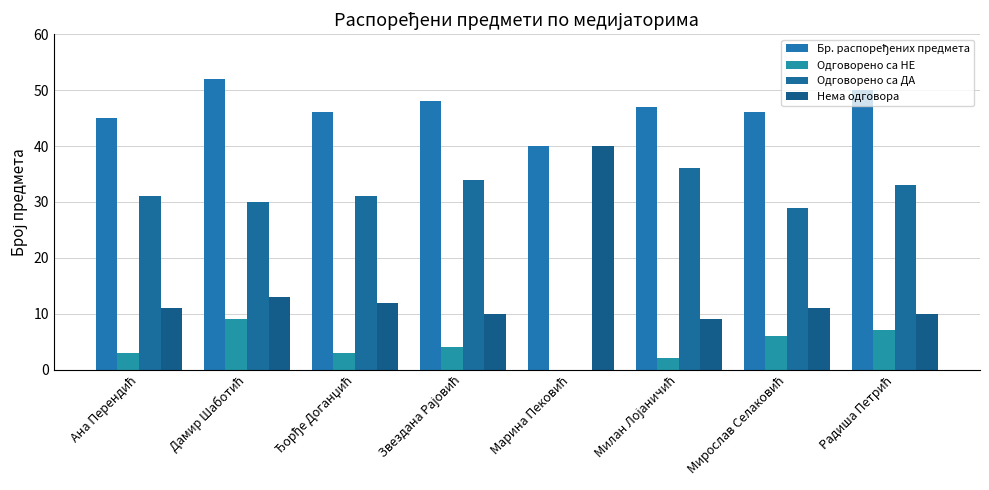

How many data points does each series have?

8